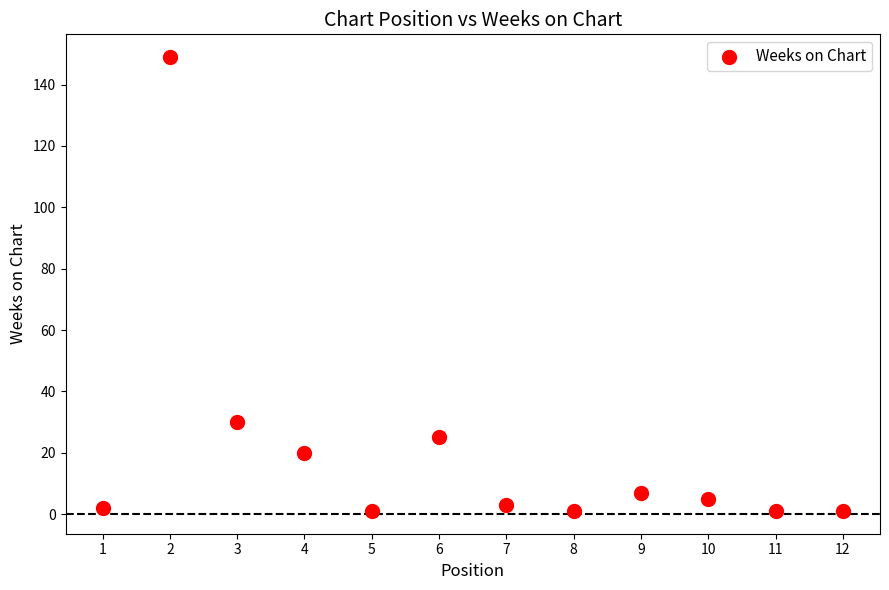

What is the average X value?

6